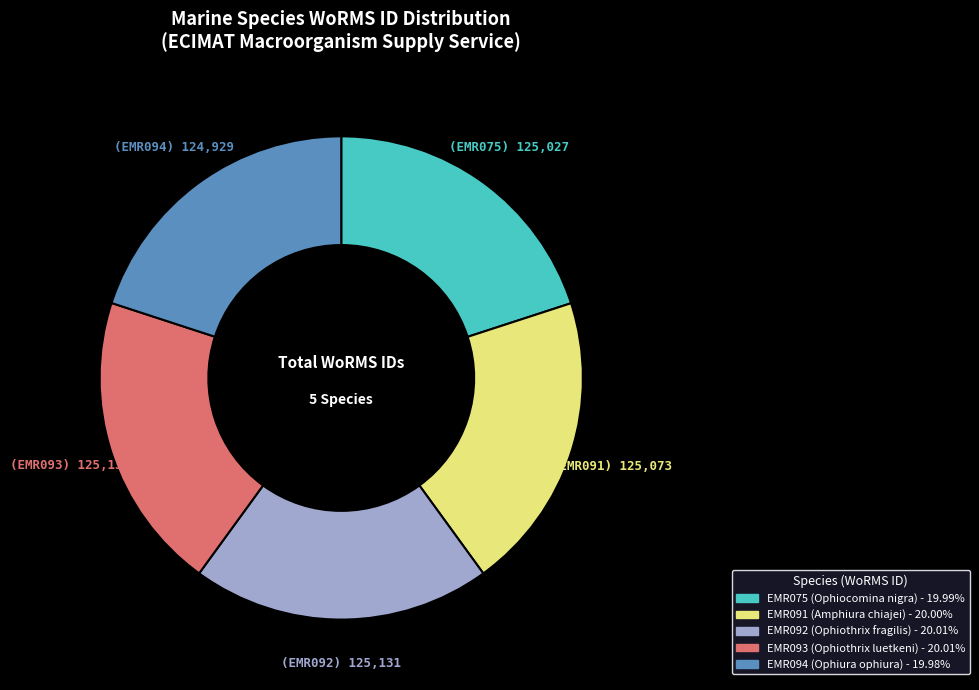

The EMR094 slice represents 9% of the pie. True or false?

False